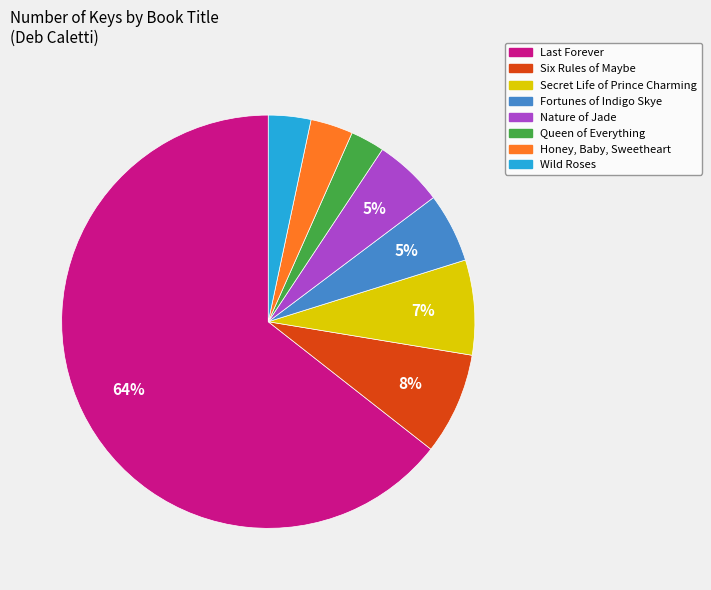

Combined, do Fortunes of Indigo Skye and Wild Roses account for over 50%?

No